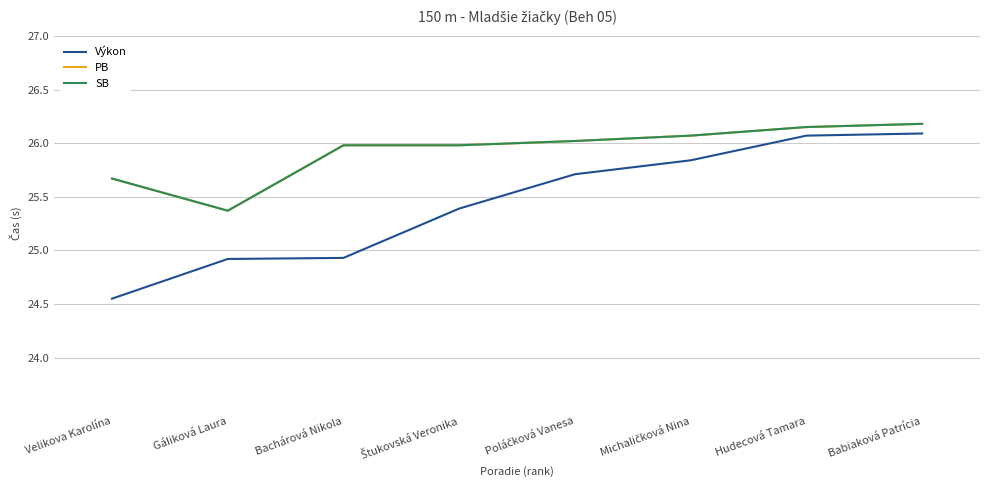

How many lines are shown in the chart?

3